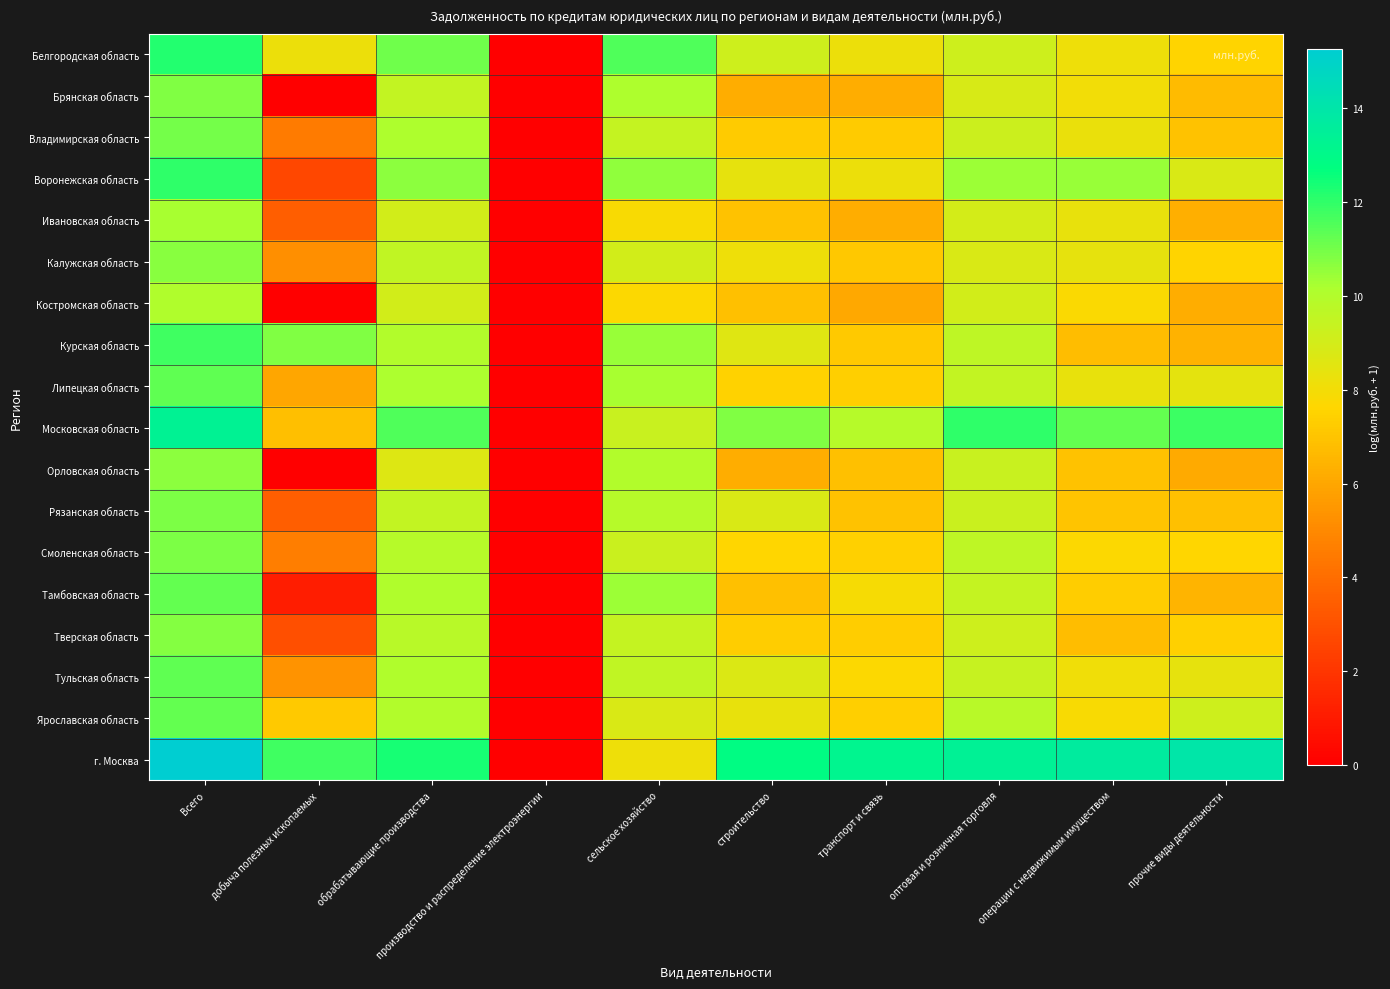

What is the spread (max minus min) of values at Всего?

5.2